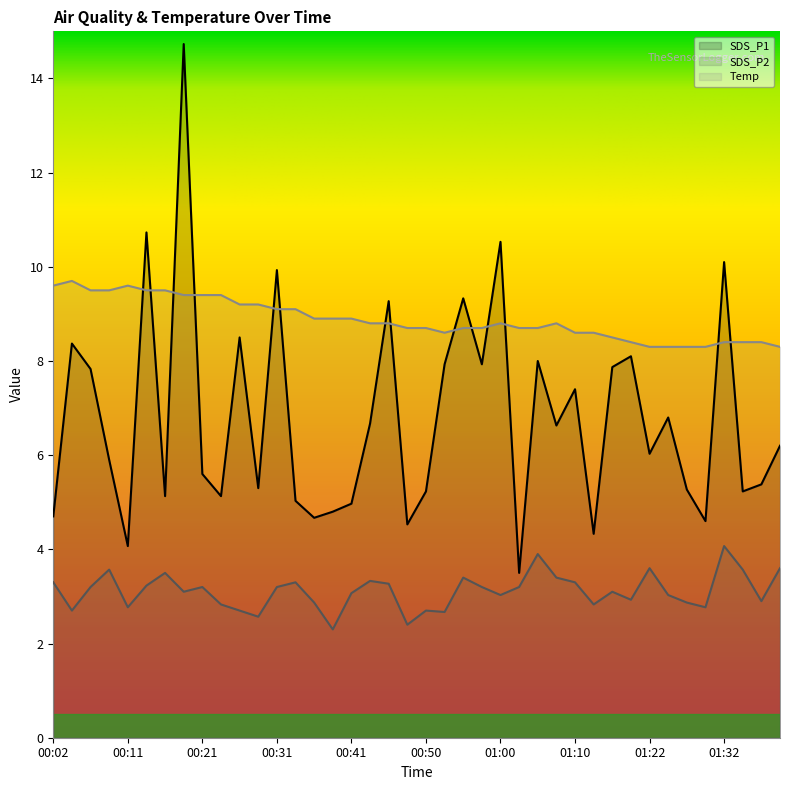

In Temp, how many points are higher than both neighbors (excluding endpoints)?

4